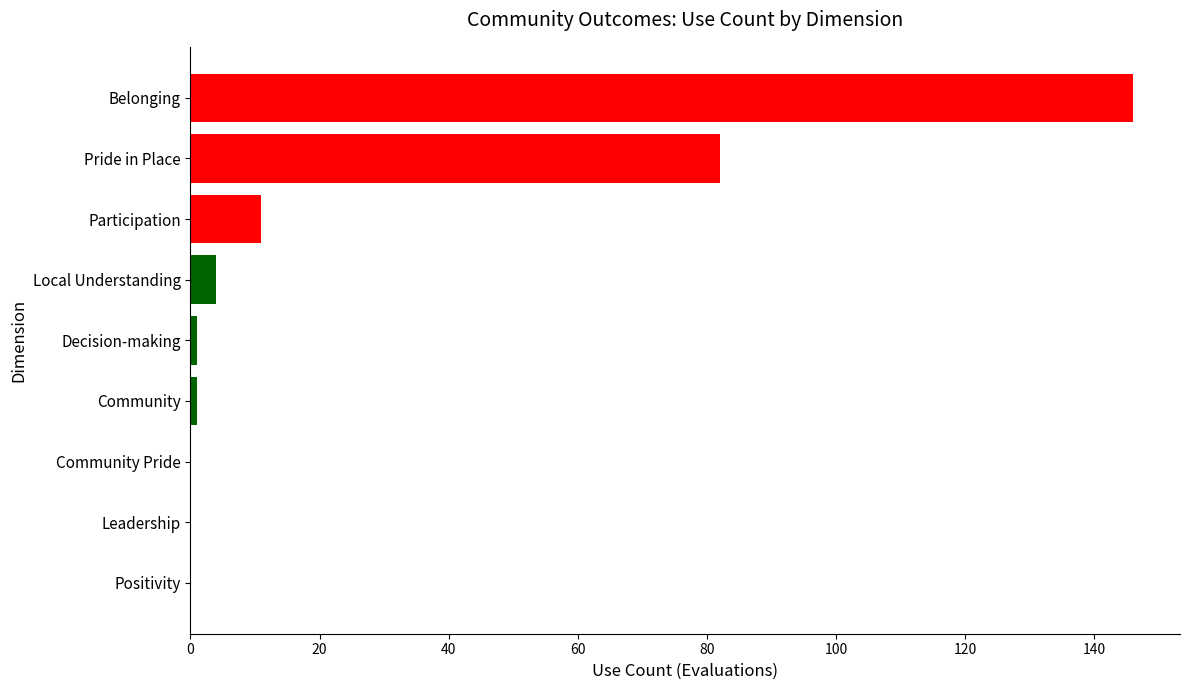

Is it true that the value at Local Understanding is 4?

True